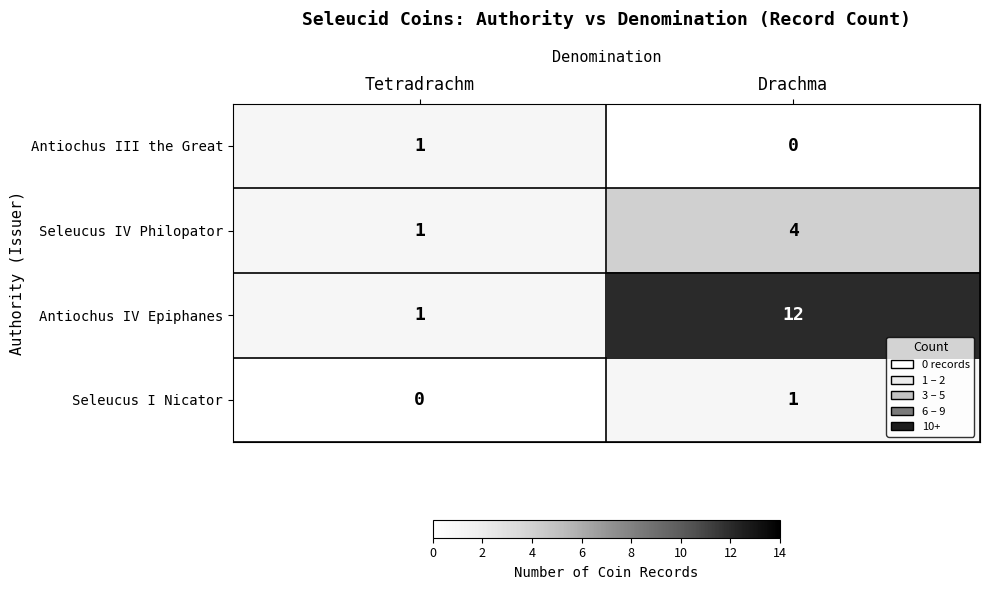

At which category does the chart reach its peak across all series?

Drachma